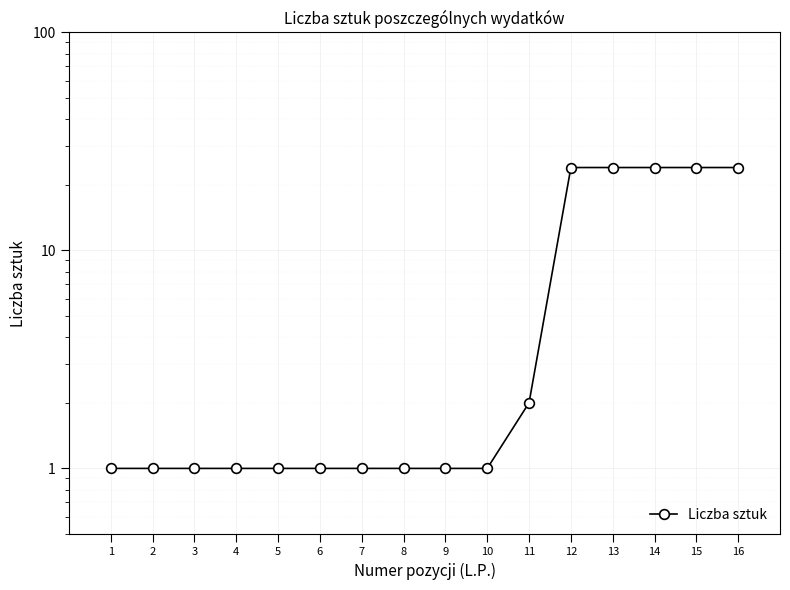

Reading left to right, transcribe all the data shown in this chart.

1=1	2=1	3=1	4=1	5=1	6=1	7=1	8=1	9=1	10=1	11=2	12=24	13=24	14=24	15=24	16=24